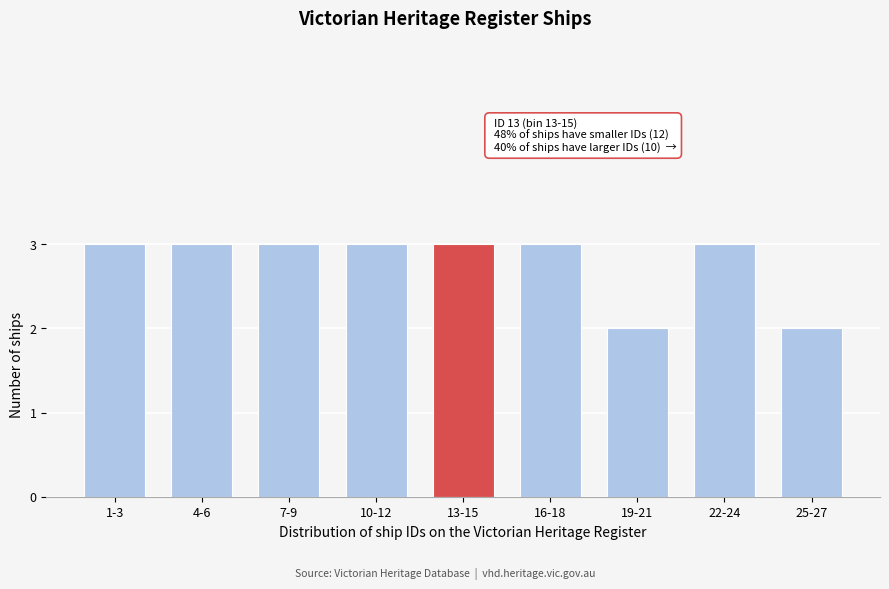

Reading left to right, list all the values displayed in this chart.

3	3	3	3	3	3	2	3	2